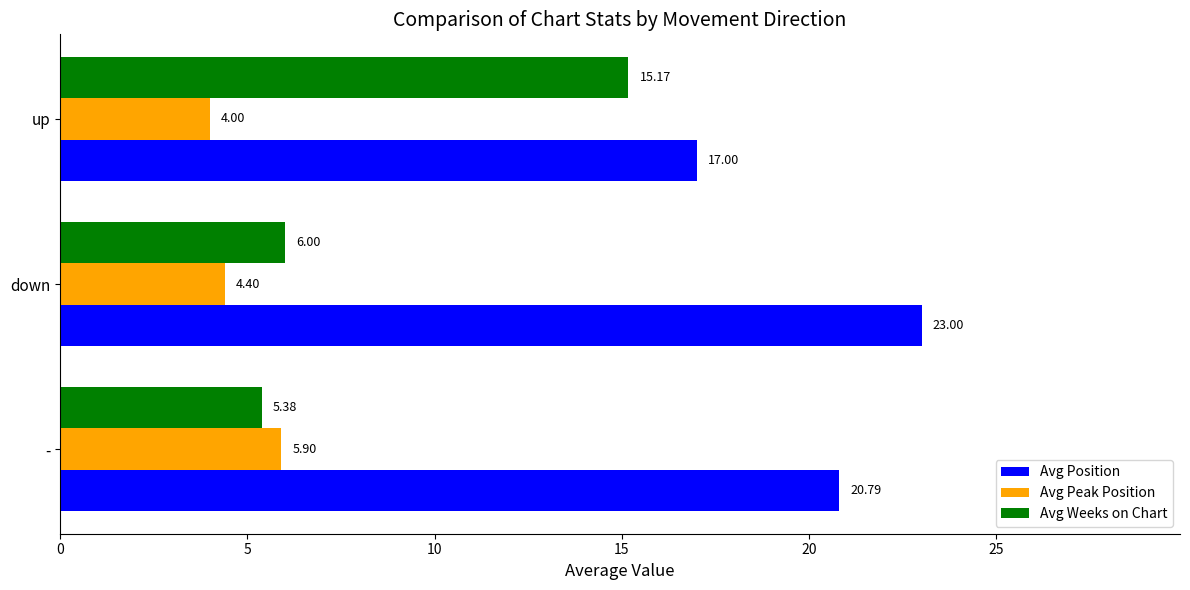

Where is Avg Weeks on Chart nearest to the value 10?

down